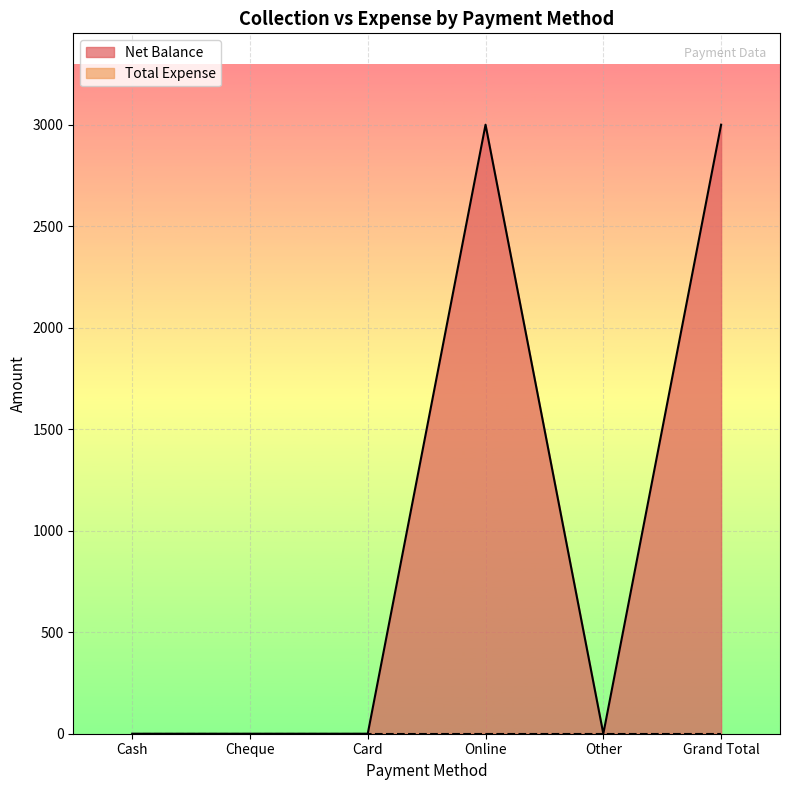

What position from the right is Grand Total?

1